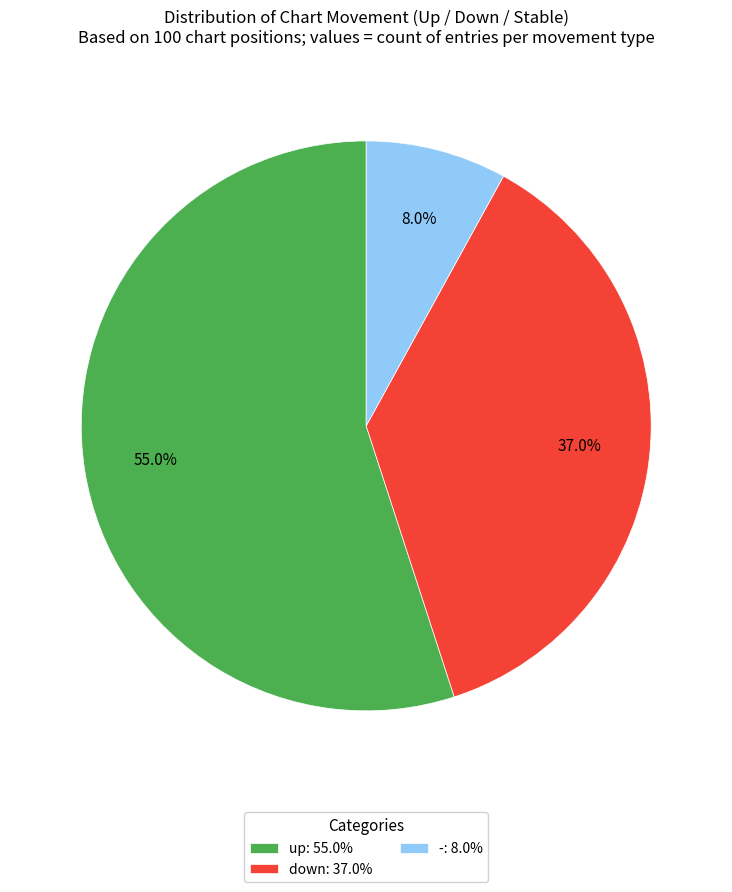

The up slice represents 55% of the pie. True or false?

True